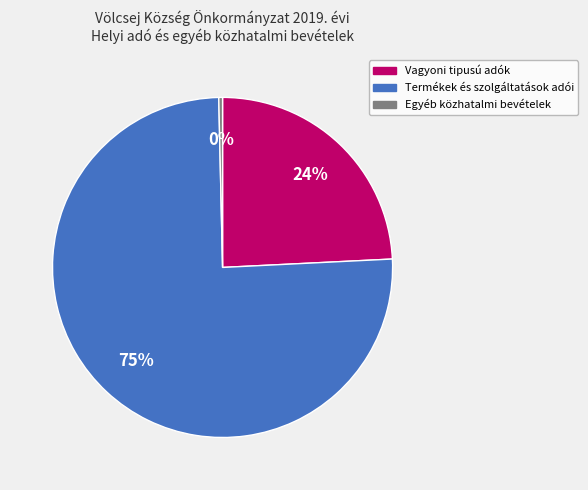

What is the smallest slice in the pie chart?

Egyéb közhatalmi bevételek